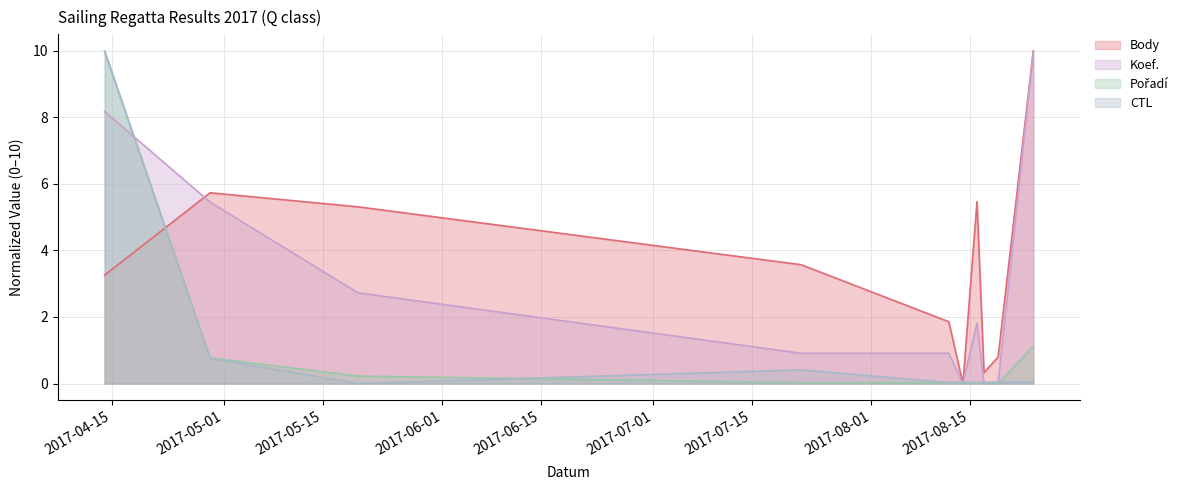

What is the spread (max minus min) of values at 2017-08-19?

0.8